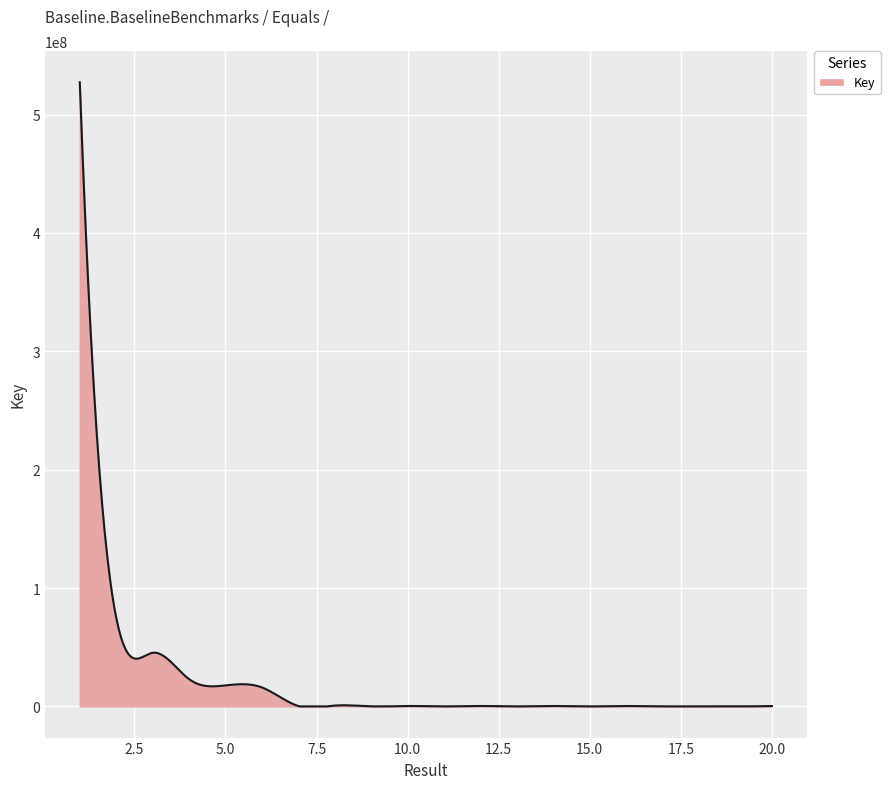

What is the difference between the maximum and minimum values?

527297194.0